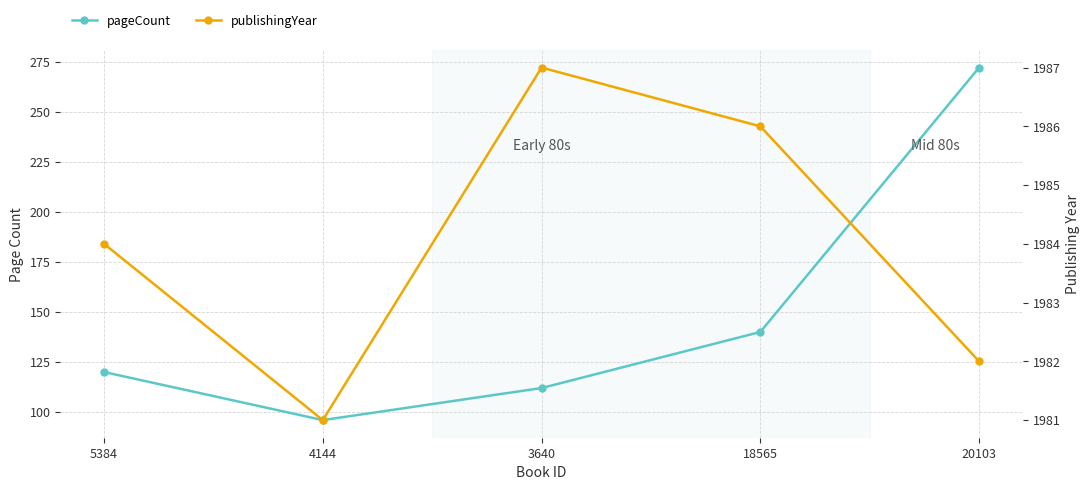

At which category is the sum across all series the highest?

20103